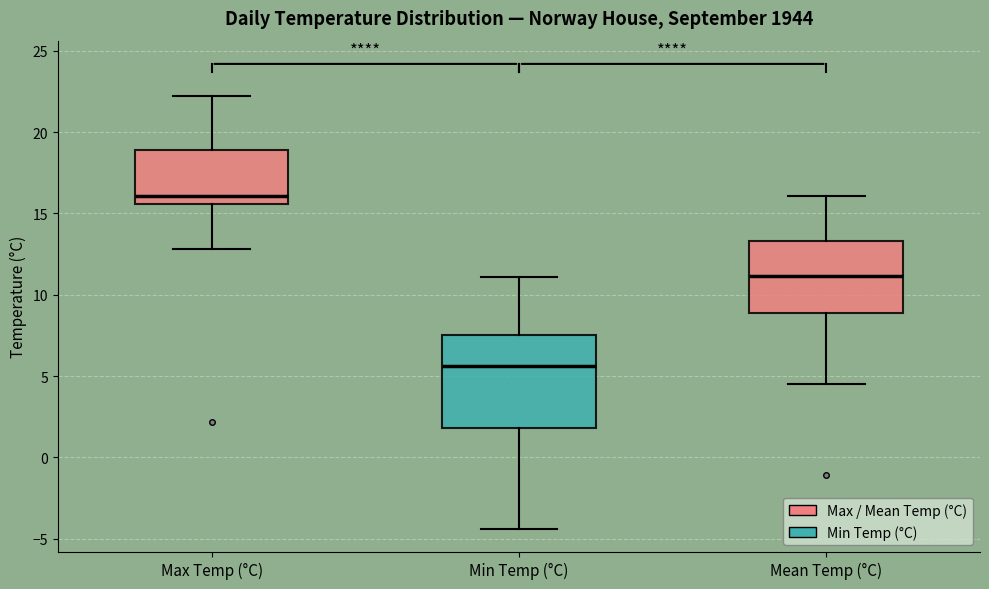

Reading left to right, transcribe this box plot: for each box, give where its median line is, the range the box spans, and where its two whiskers end, as read against the y-axis. The values are not printed on the chart, so give them approximately, as read against the axis.

Max Temp (°C): median 16.0, box 15.5 to 19.0, whiskers 13.0 to 22.0
Min Temp (°C): median 5.5, box 2.0 to 7.5, whiskers -4.5 to 11.0
Mean Temp (°C): median 11.0, box 9.0 to 13.5, whiskers 4.5 to 16.0